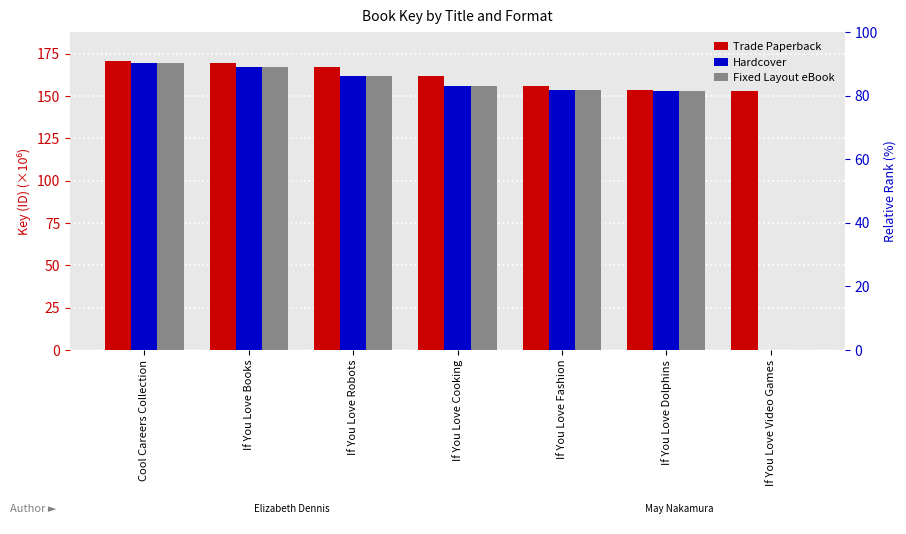

At which category is the sum across all series the highest?

Cool Careers Collection